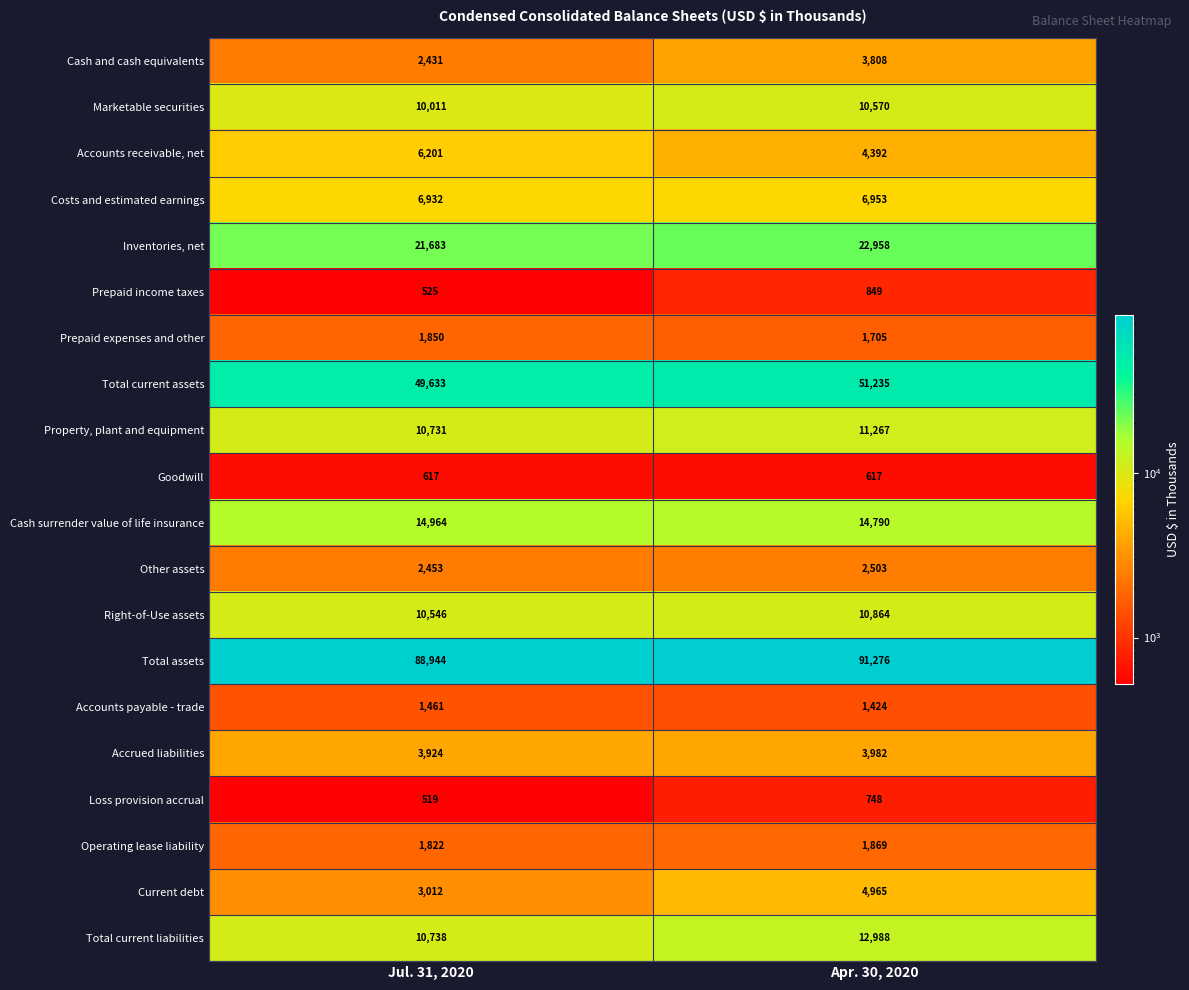

True or false: Other assets has a value of 1249 at Jul. 31, 2020.

False